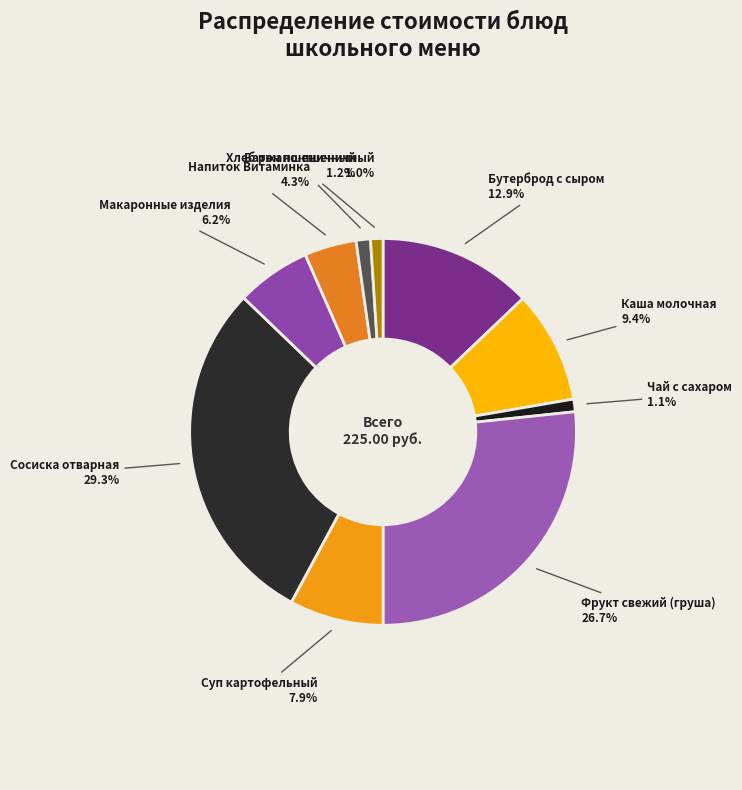

What percentage is the Бутерброд с сыром slice, to the nearest percent?

13%